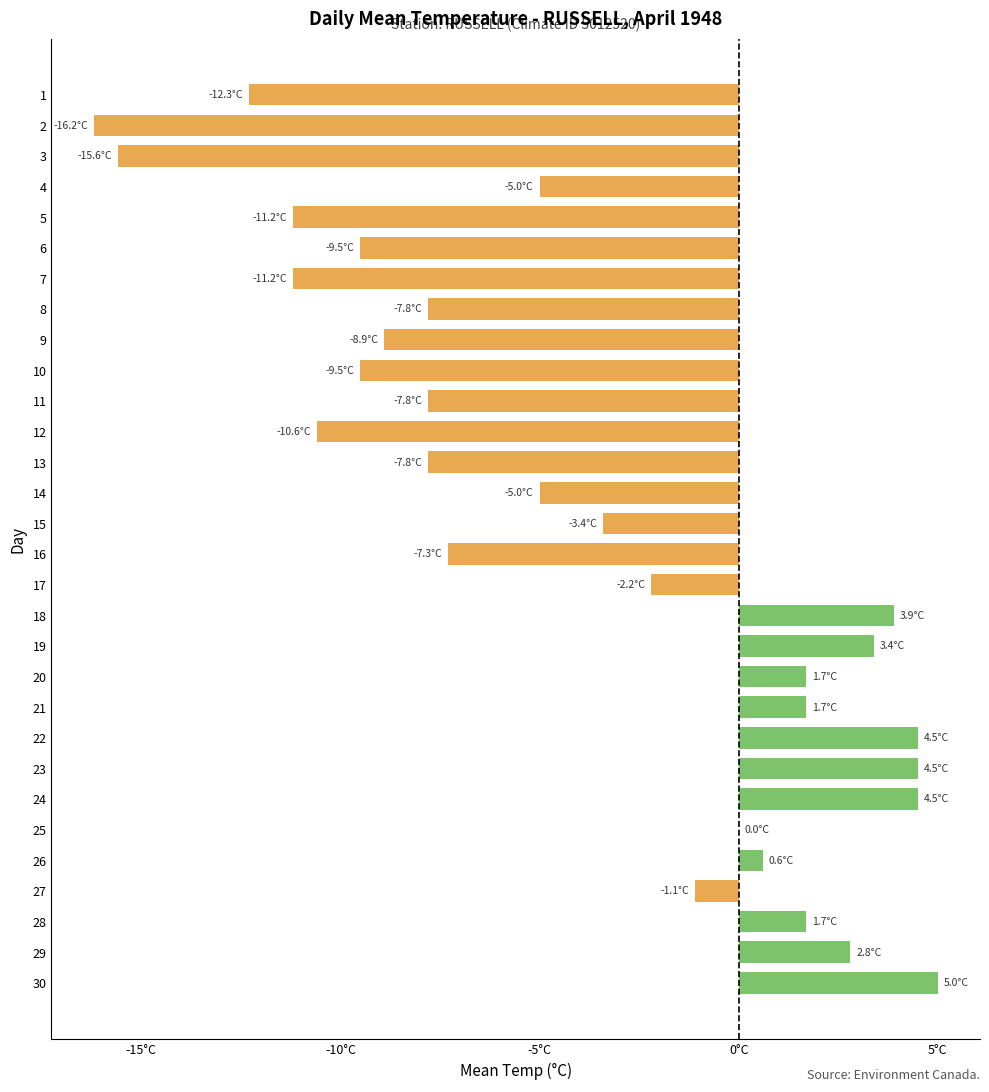

Are the bars horizontal?

Yes